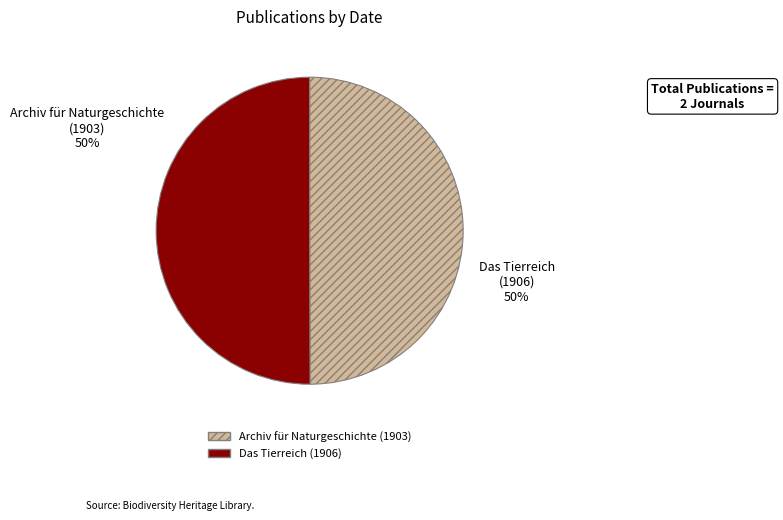

To the nearest percent, what is the average slice percentage?

50%